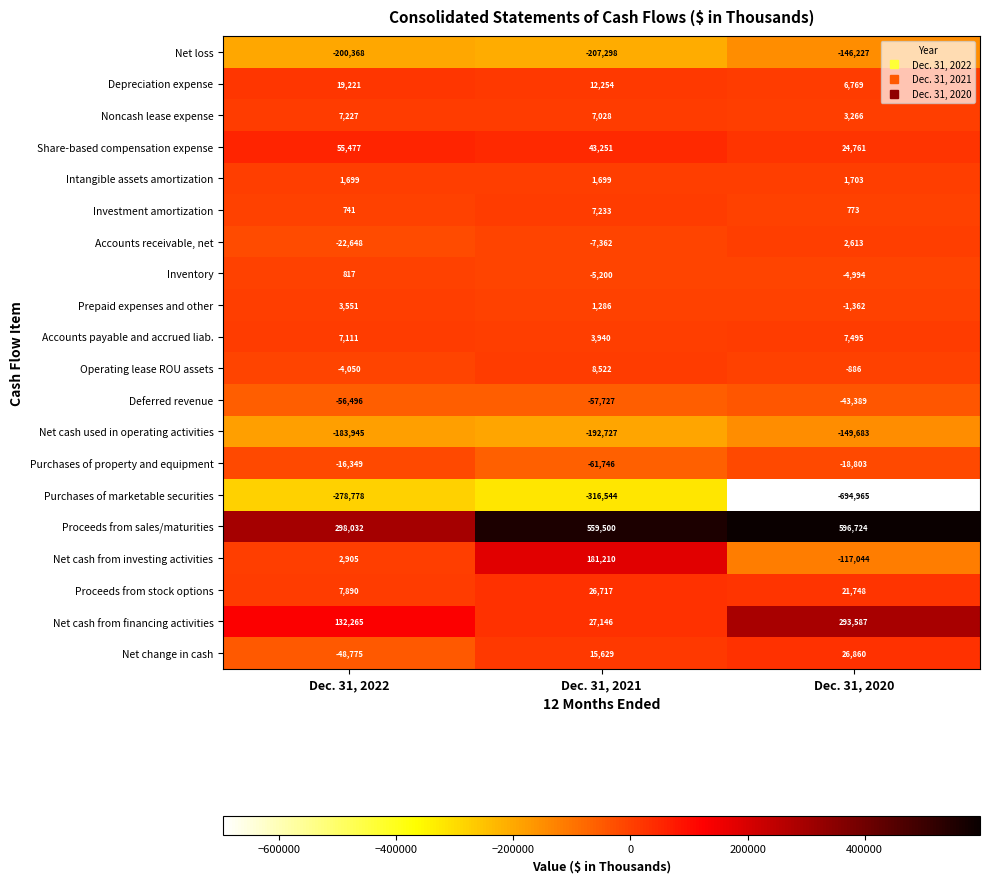

How many Accounts payable and accrued liab. values are between 3940 and 7495?

3